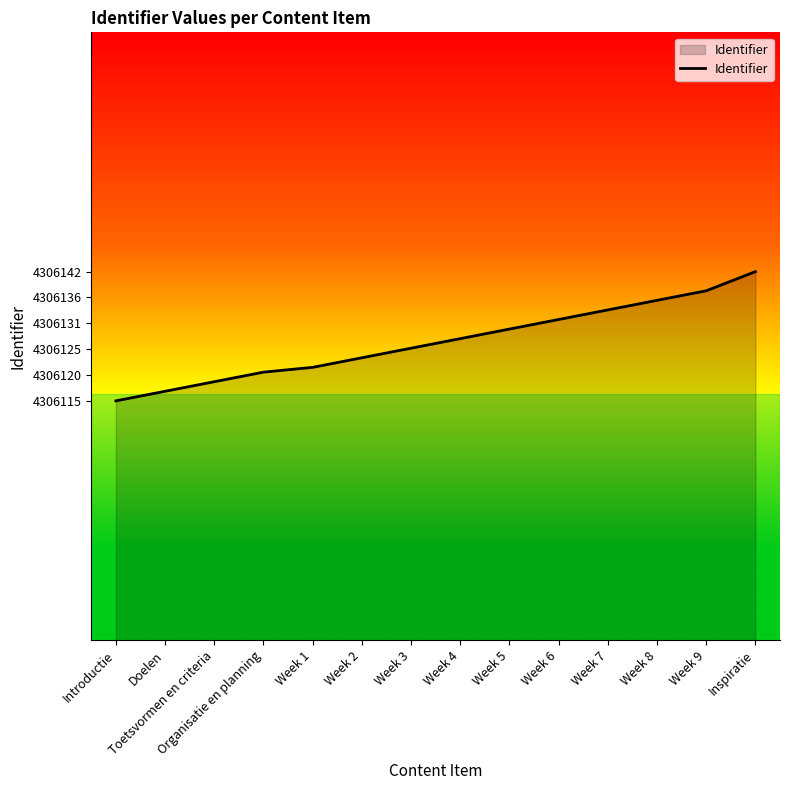

What is the change in value from Week 3 to Week 7?

+8